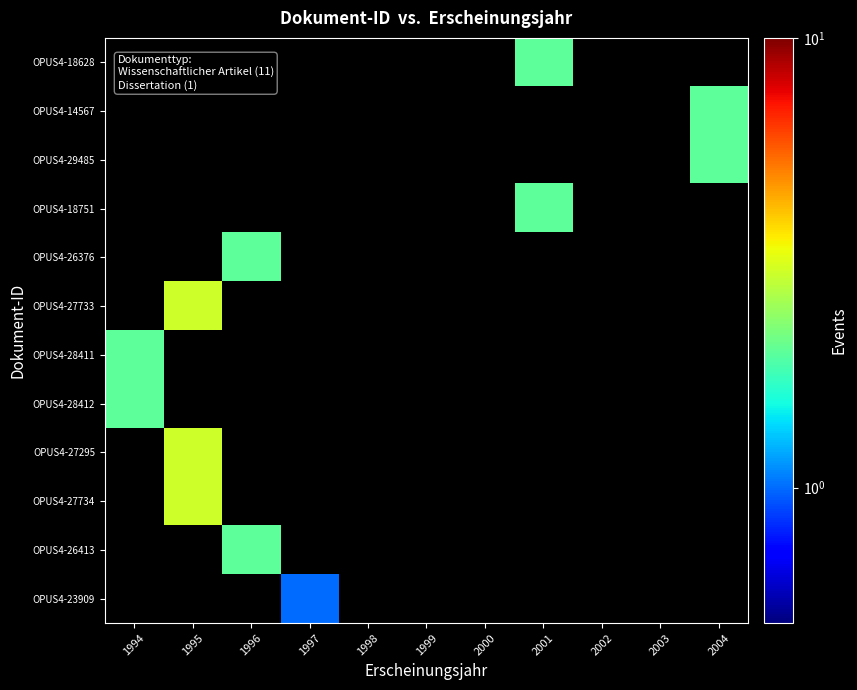

Count the number of data series in this chart.

12